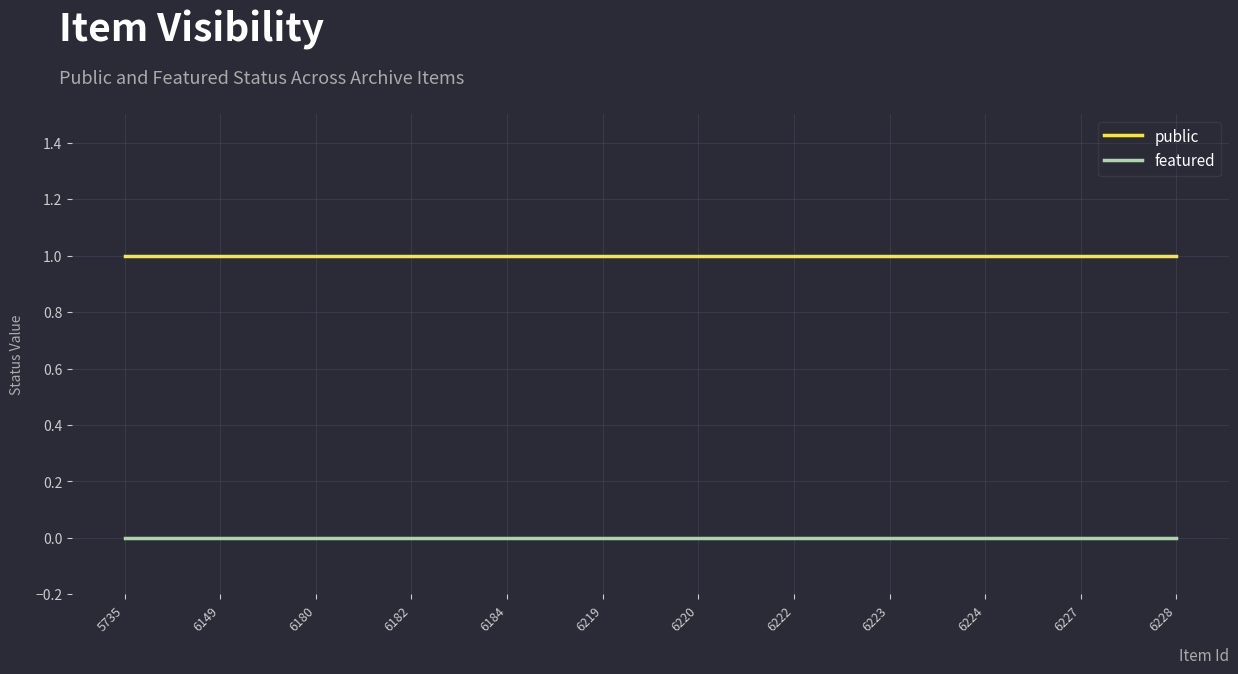

True or false: public and featured intersect in this chart.

False